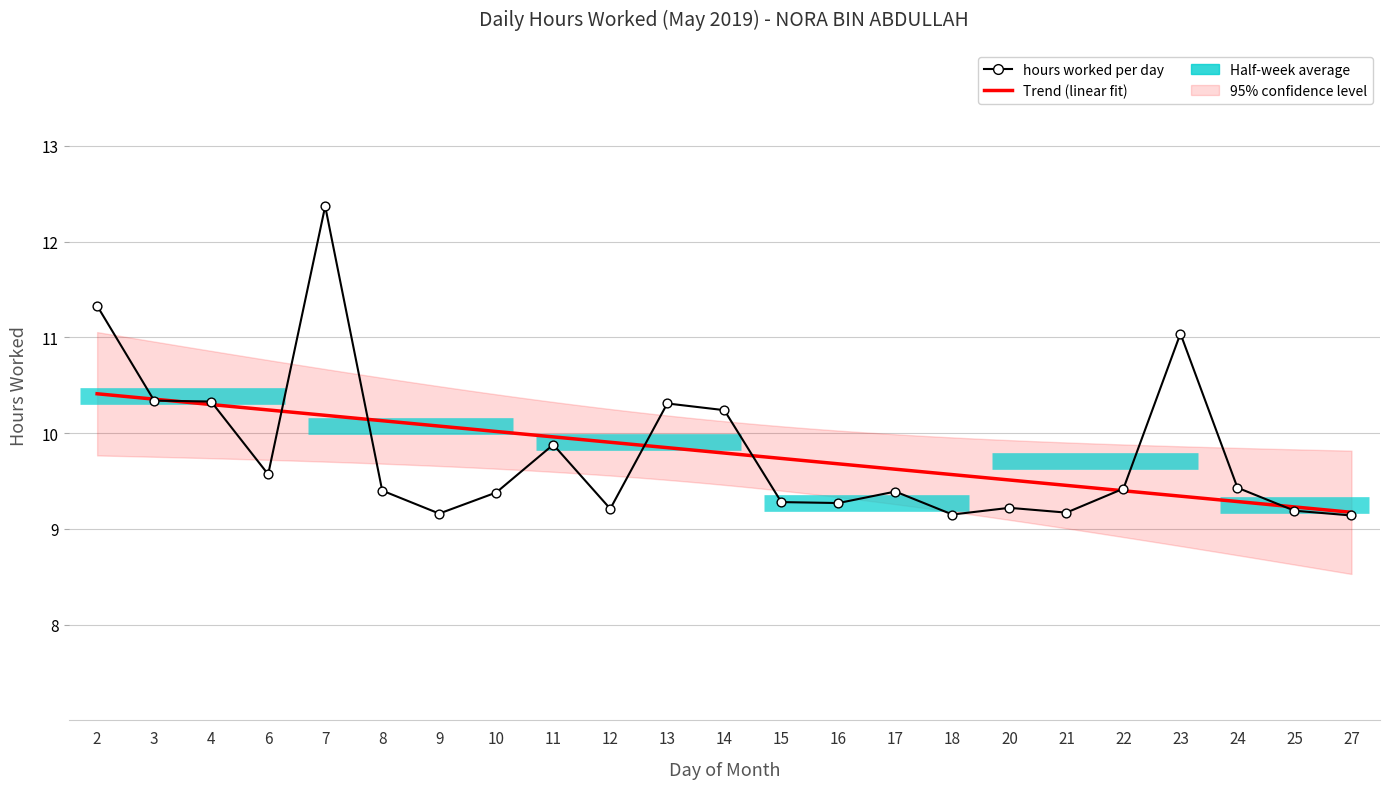

What is the ratio of the value at 20 to the value at 9?

1.0